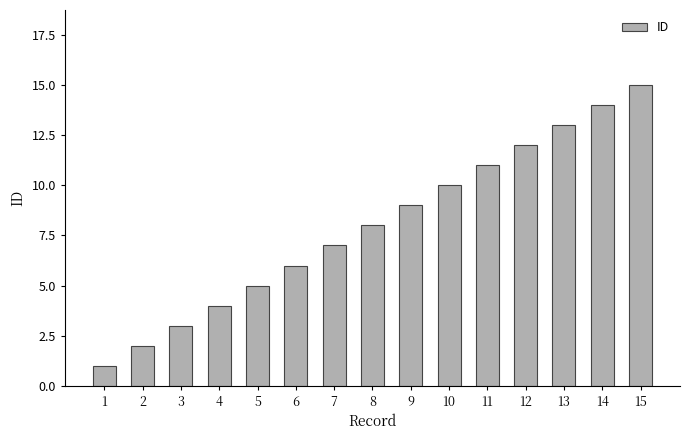

List the labels in order of value, smallest first.

1, 2, 3, 4, 5, 6, 7, 8, 9, 10, 11, 12, 13, 14, 15